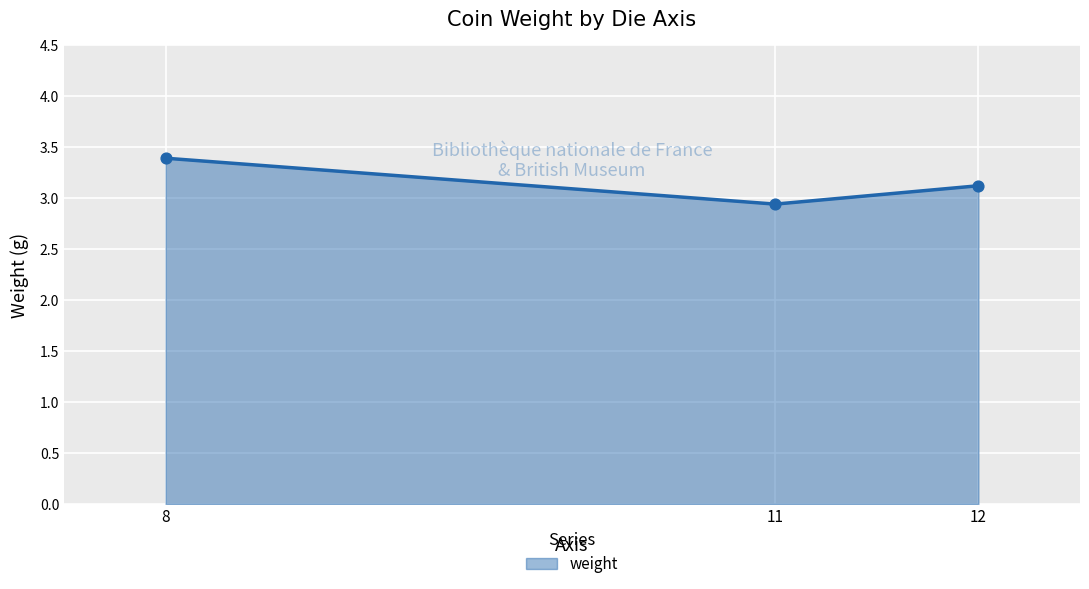

What is the ratio of the value at 8 to the value at 11?

1.2